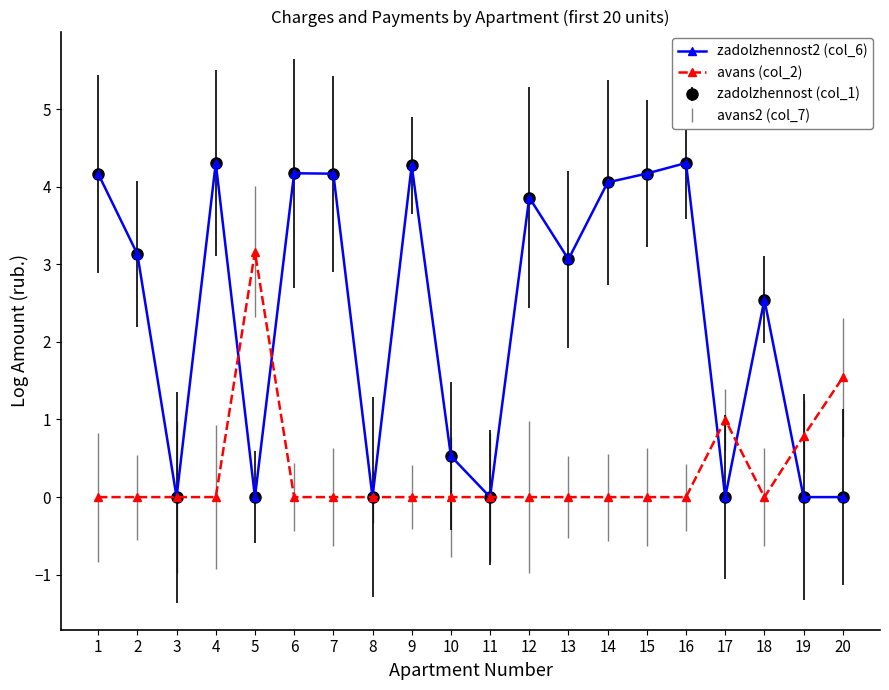

Reading left to right, transcribe all the data shown in this chart.

zadolzhennost2 (col_6): 4.2	3.1	0.0	4.3	0.0	4.2	4.2	0.0	4.3	0.5	0.0	3.9	3.1	4.1	4.2	4.3	0.0	2.5	0.0	0.0
avans (col_2): 0.0	0.0	0.0	0.0	3.2	0.0	0.0	0.0	0.0	0.0	0.0	0.0	0.0	0.0	0.0	0.0	1.0	0.0	0.8	1.5